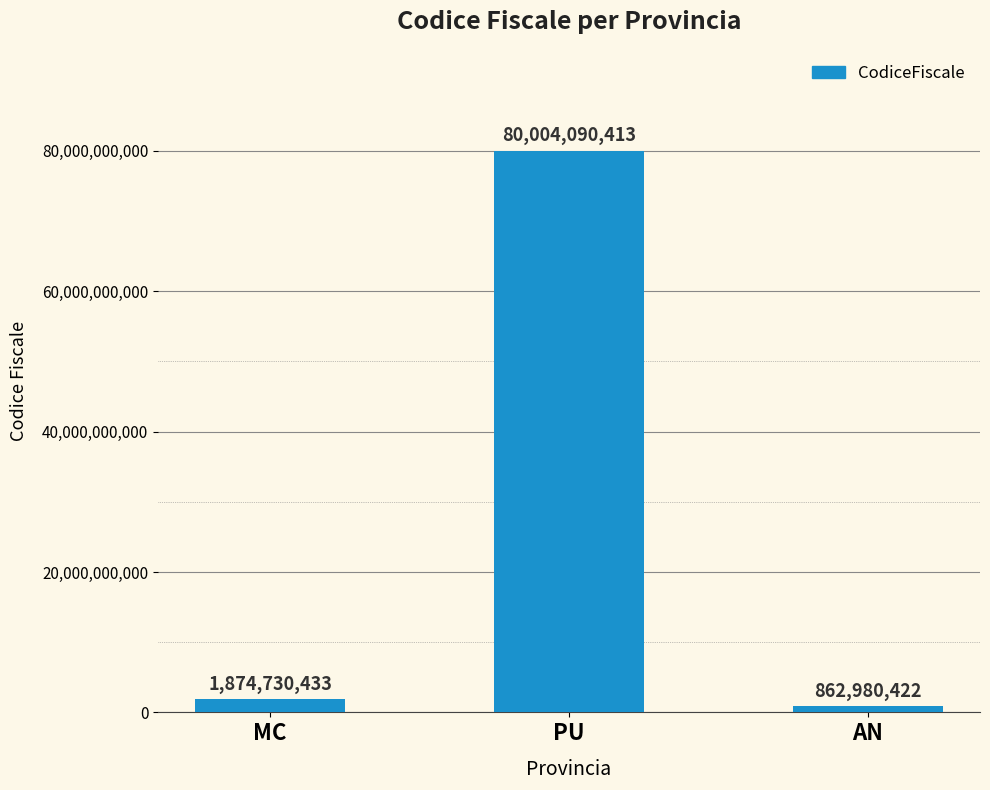

True or false: the data shows 862980422 at AN.

True